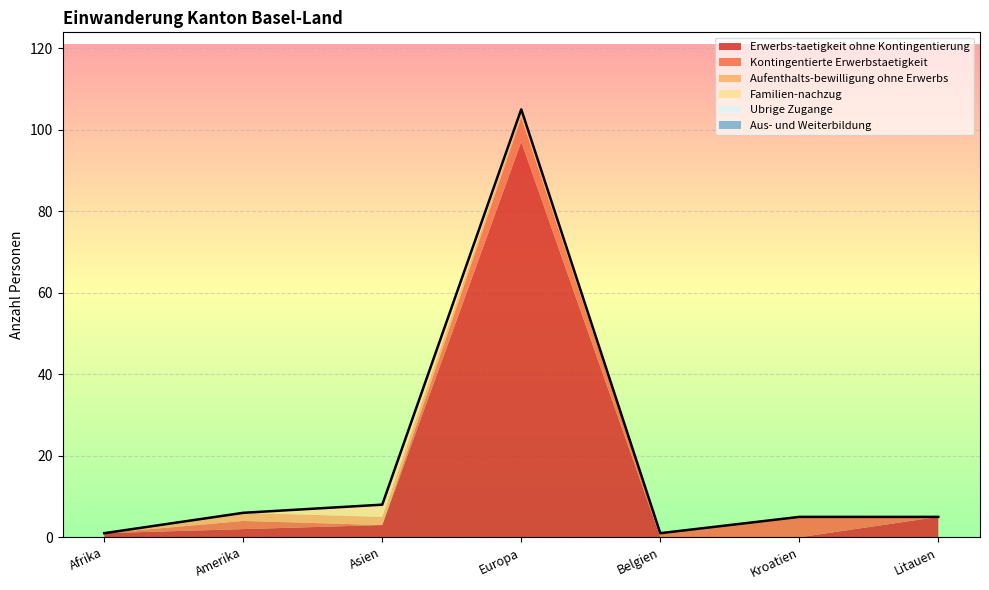

How many lines are shown in the chart?

6